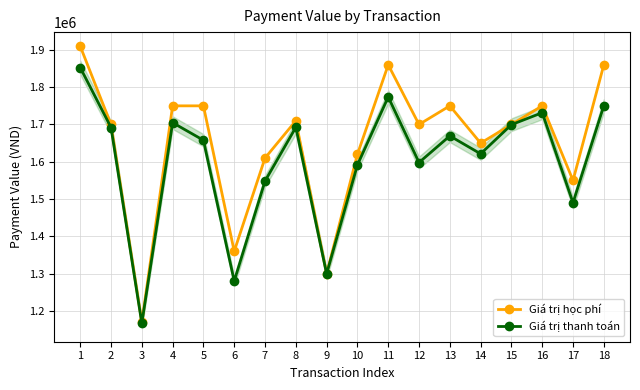

Read the Giá trị thanh toán value at 2.

1691915.0